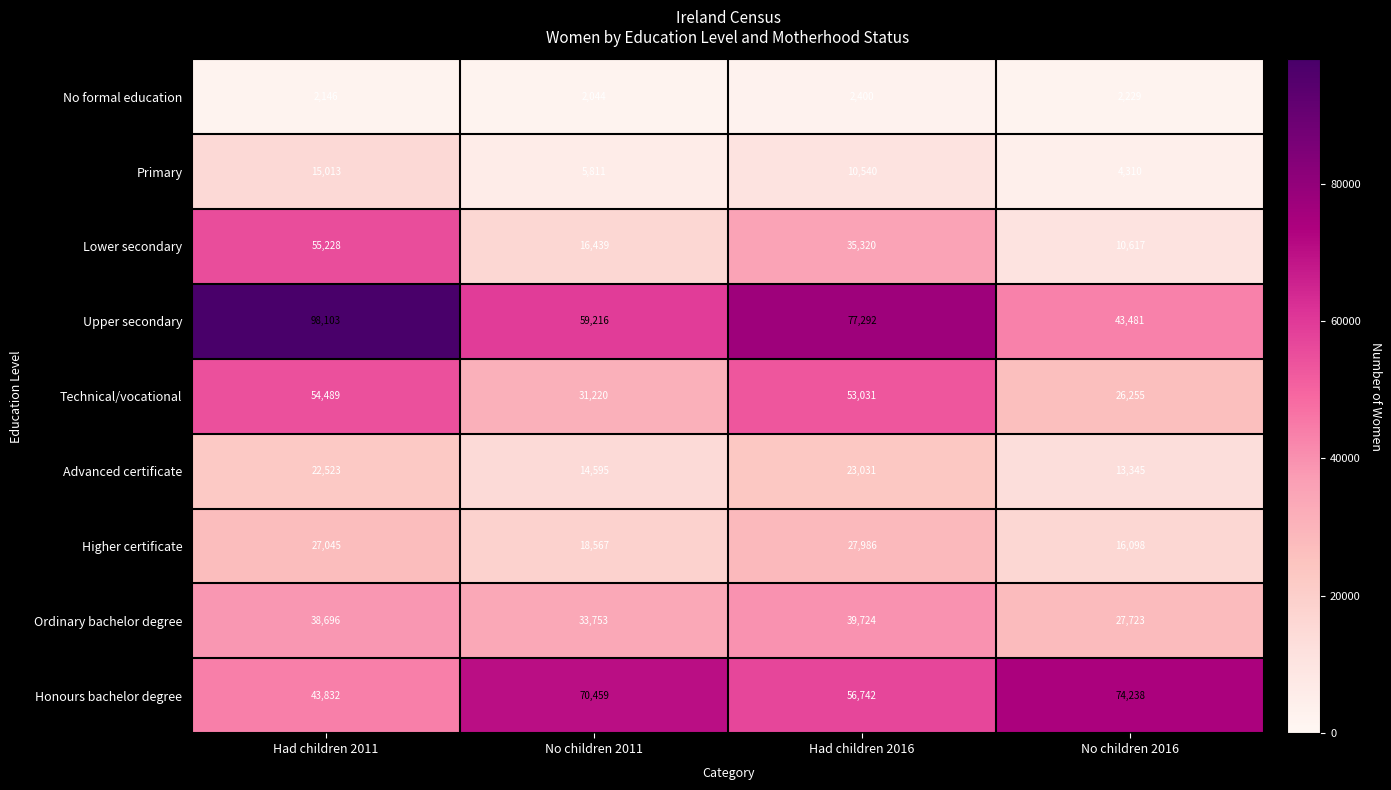

At which category is the sum across all series the highest?

Had children 2011